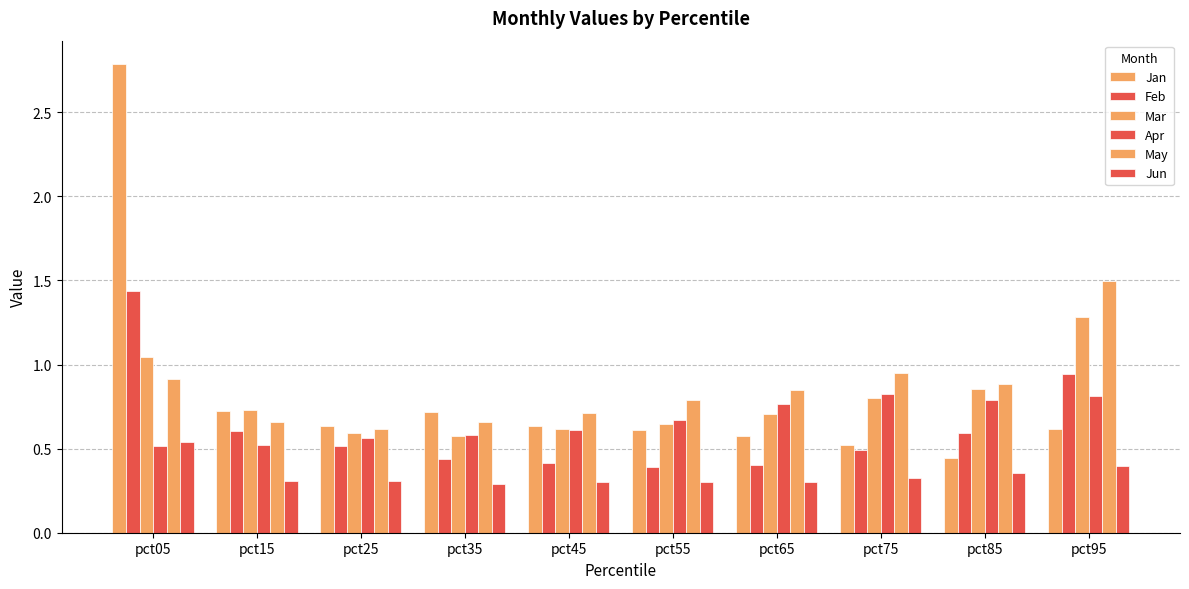

Is the value of Apr at pct35 greater than the value of May at pct95?

No